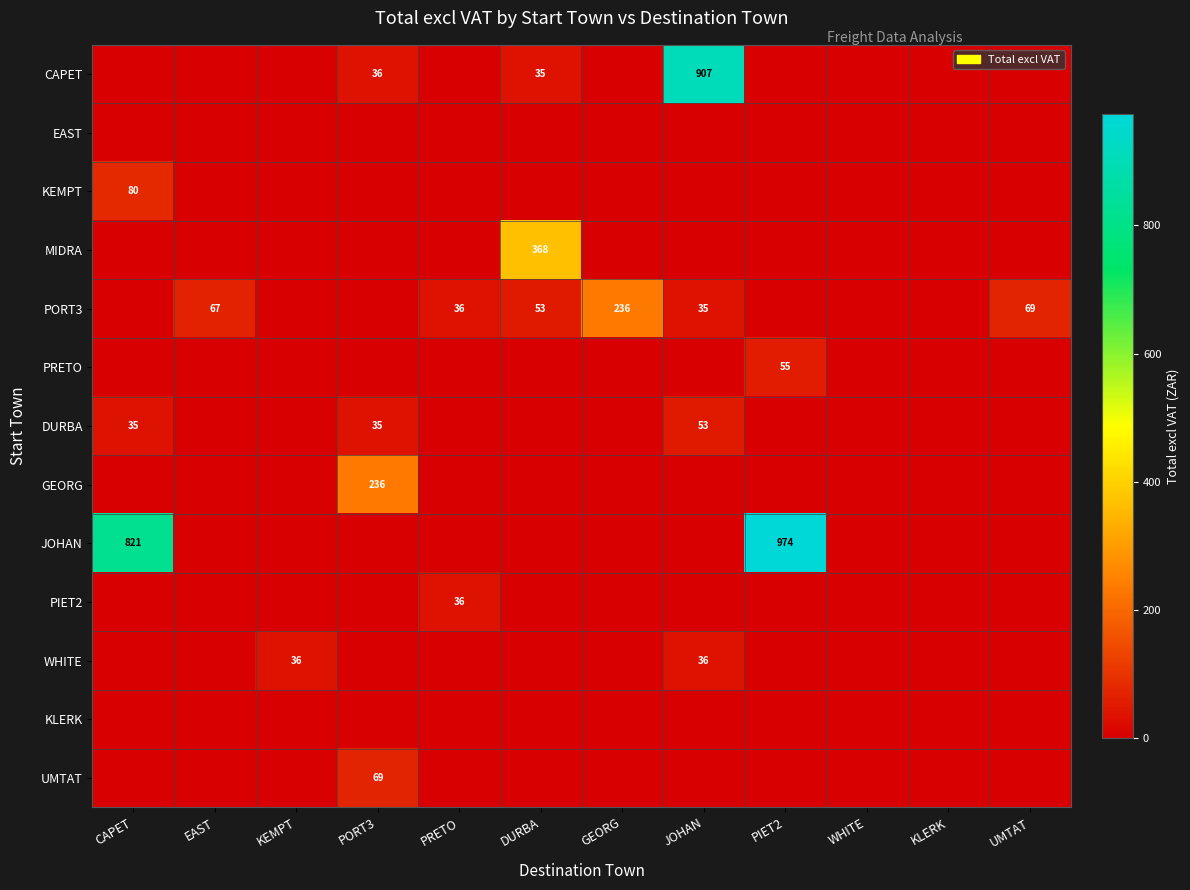

Count the number of categories in the chart.

12